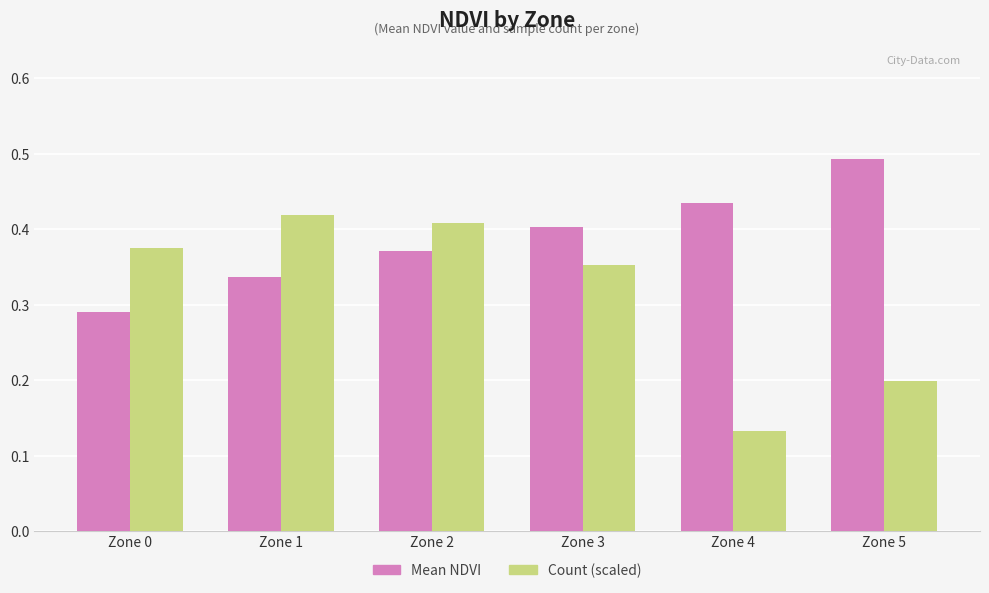

Which category has the highest value across all series?

Zone 5